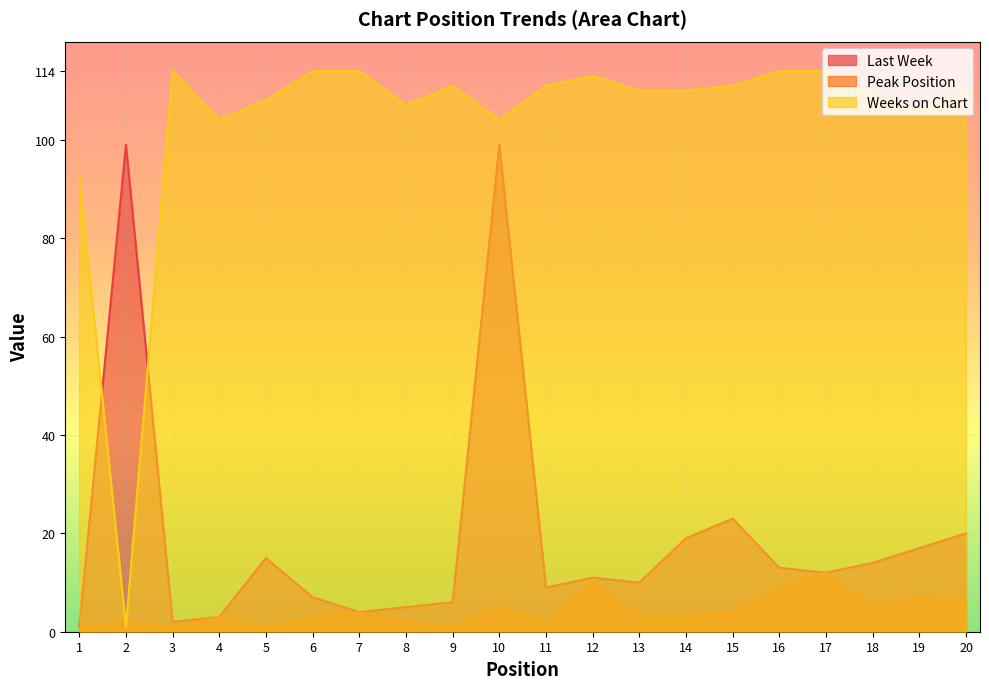

What is the spread (max minus min) of values at 15?

107